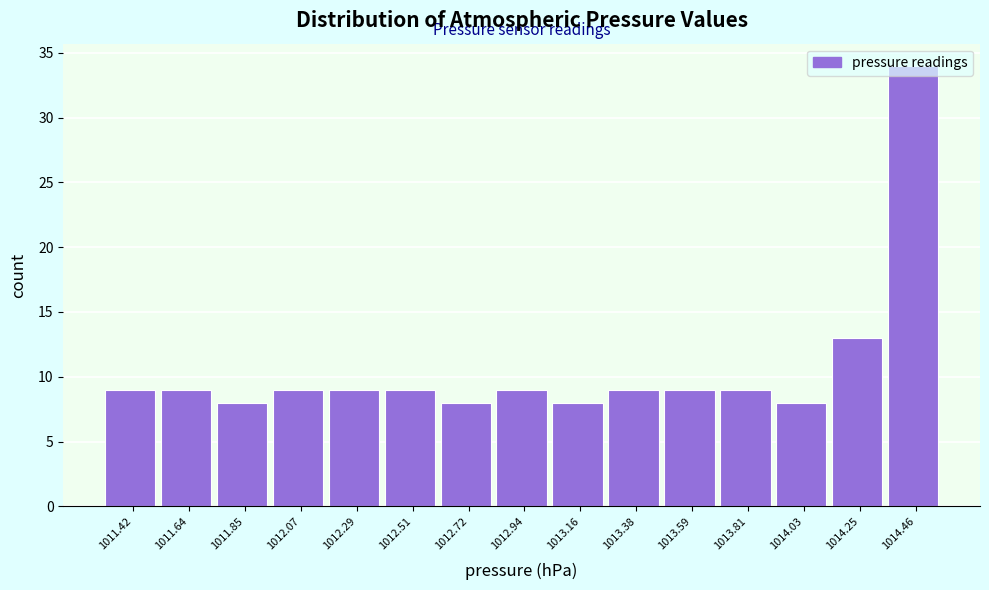

What is the average value?

11